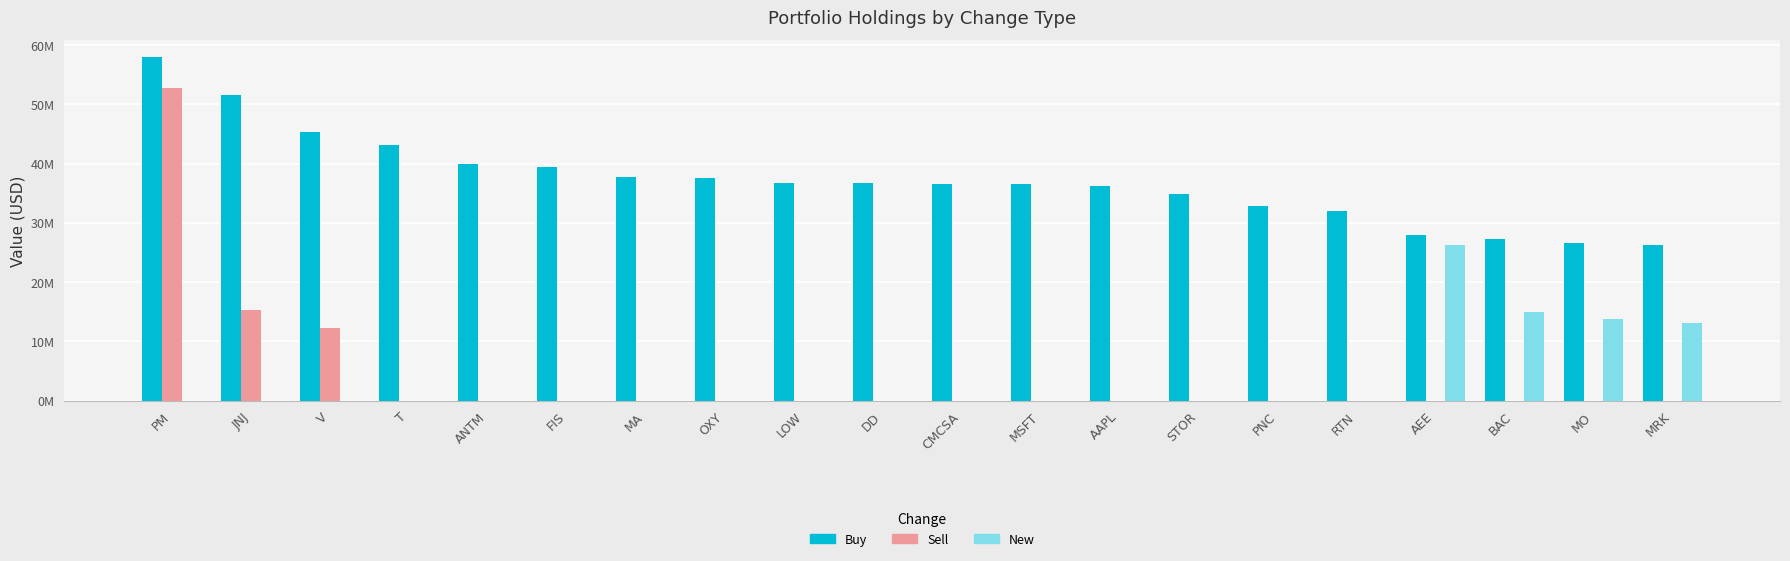

At which category is the sum across all series the highest?

PM